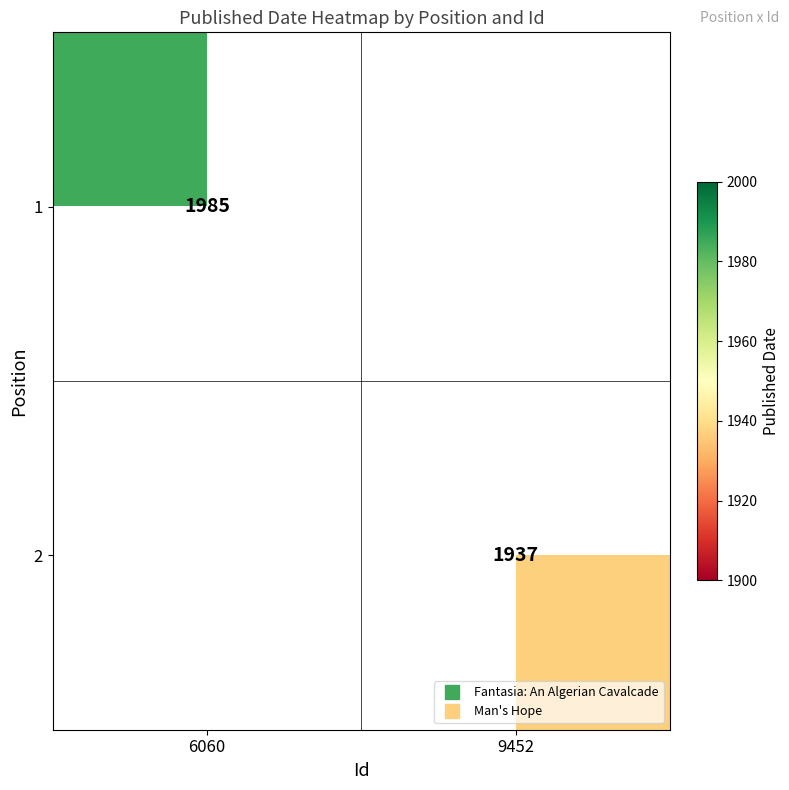

Rank the series at 6060 from highest to lowest value.

1, 2